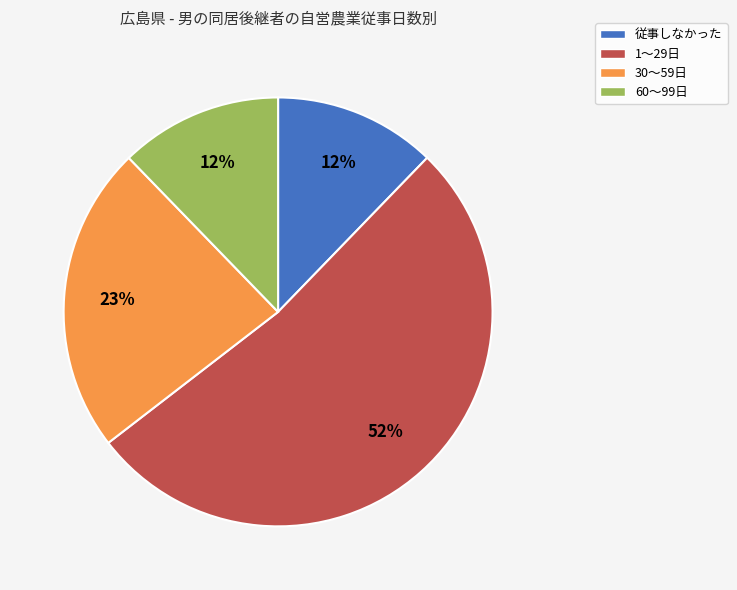

Between 従事しなかった and 1～29日, which is larger?

1～29日